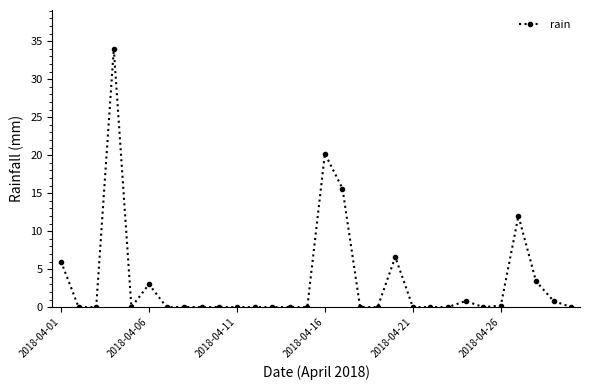

What is the difference between the maximum and minimum values?

34.0